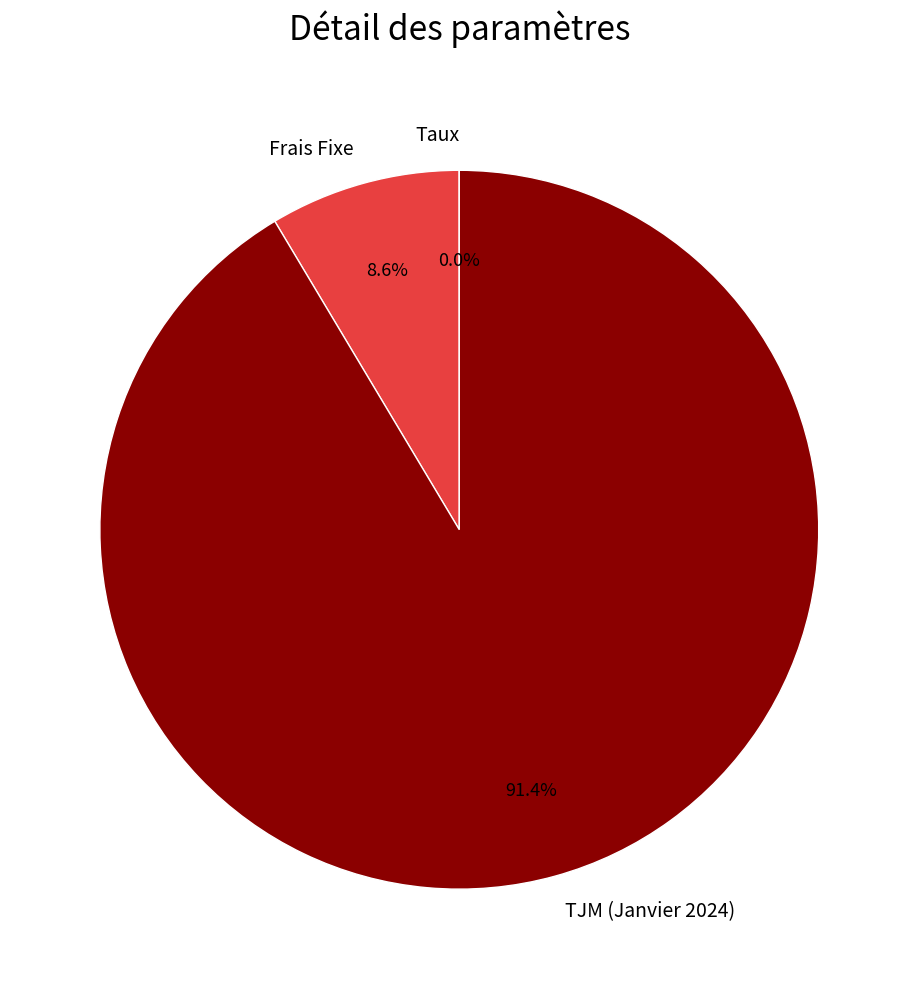

What is the majority slice?

TJM (Janvier 2024)